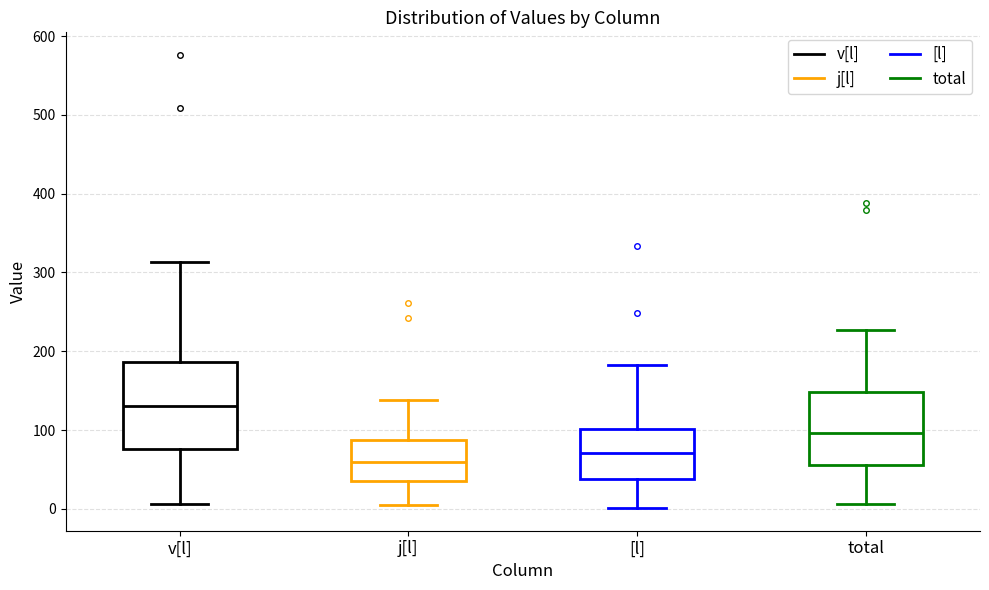

Where does the lower whisker of the box for total end on the y-axis? The values are not printed on the chart, so give them approximately, as read against the axis.

10